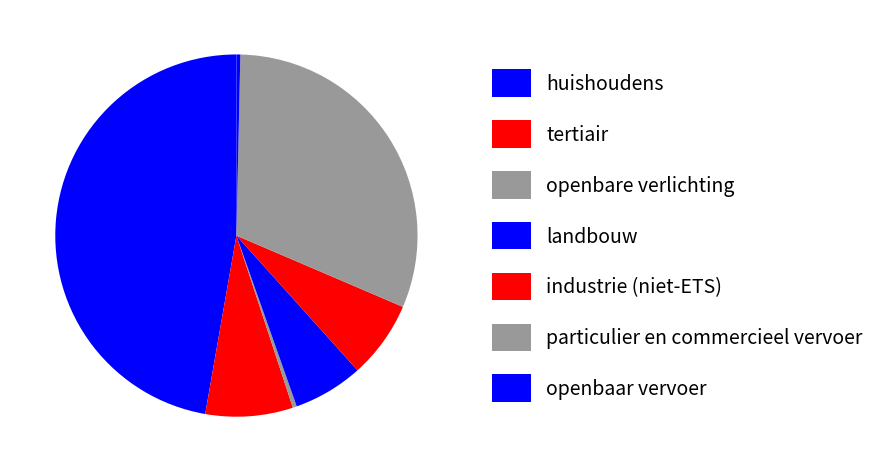

What is the largest slice in the pie chart?

huishoudens